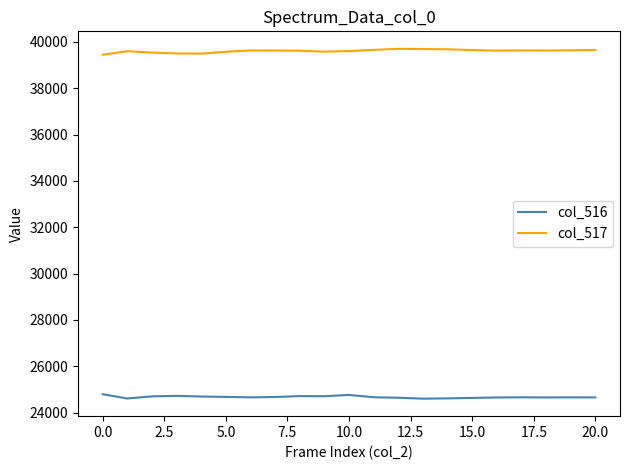

List the series in order of their peak value, highest first.

col_517, col_516